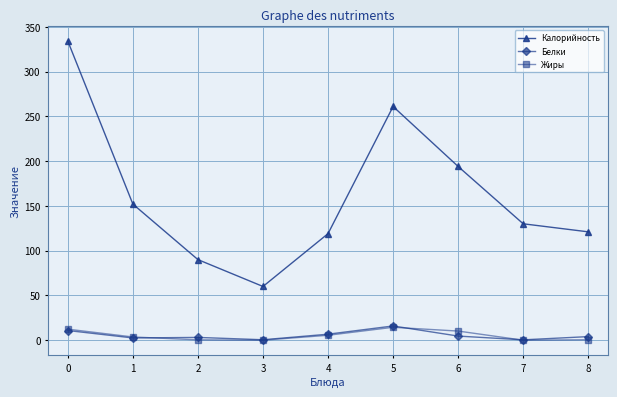

How many lines are shown in the chart?

3